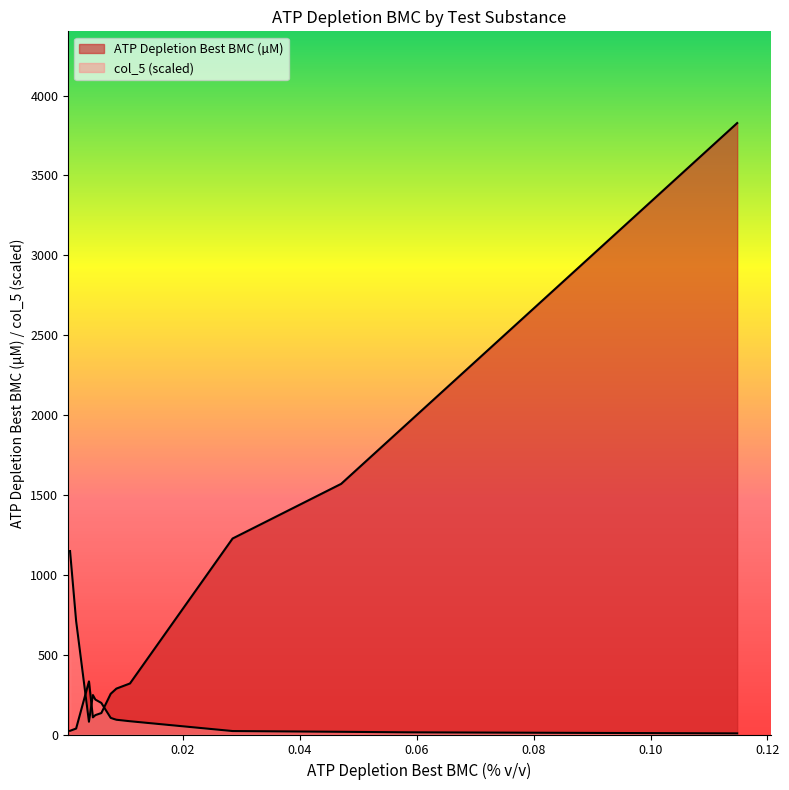

Reading right to left, transcribe all the data shown in this chart.

ATP Depletion Best BMC (µM): 3827.6	1940.3	1568.9	1226.9	319.6	287.3	271.4	254.9	134.4	121.5	107.5	332.5	37.3	23.1
col_5: 6.9	13.7	16.9	21.6	83.0	92.4	97.8	104.1	197.5	218.5	246.9	79.8	710.8	1148.3